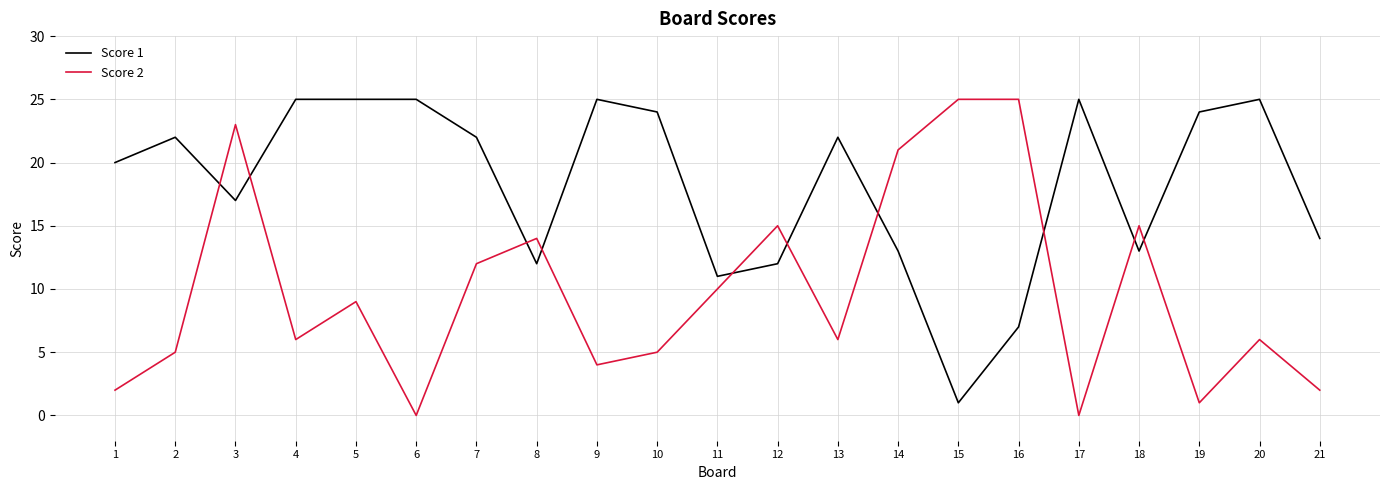

What is the greatest value displayed?

25